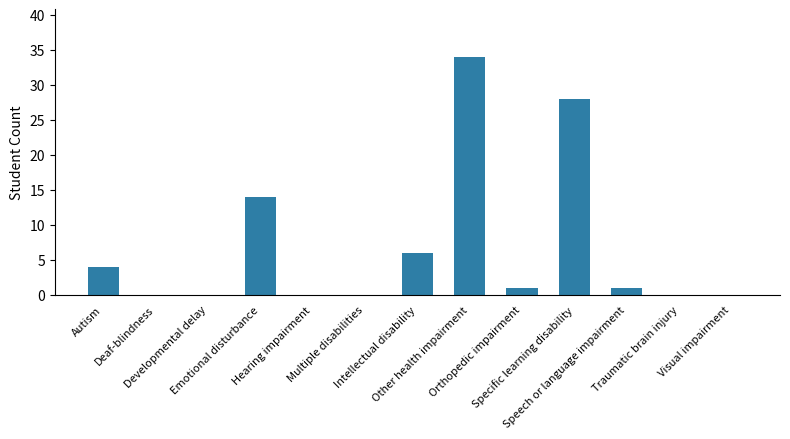

What is the greatest value displayed?

34